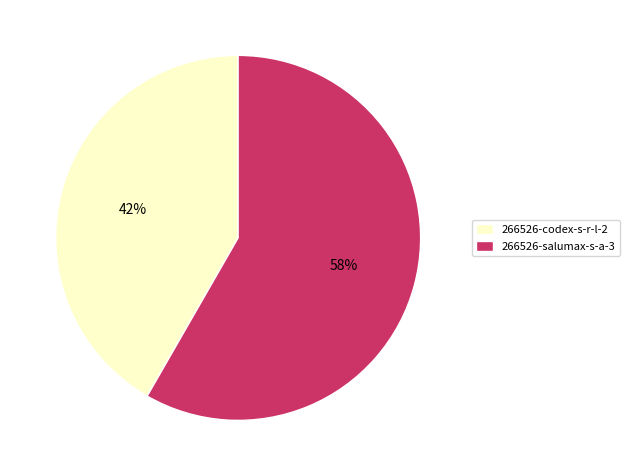

To the nearest percent, what percentage of the pie is 266526-salumax-s-a-3?

58%